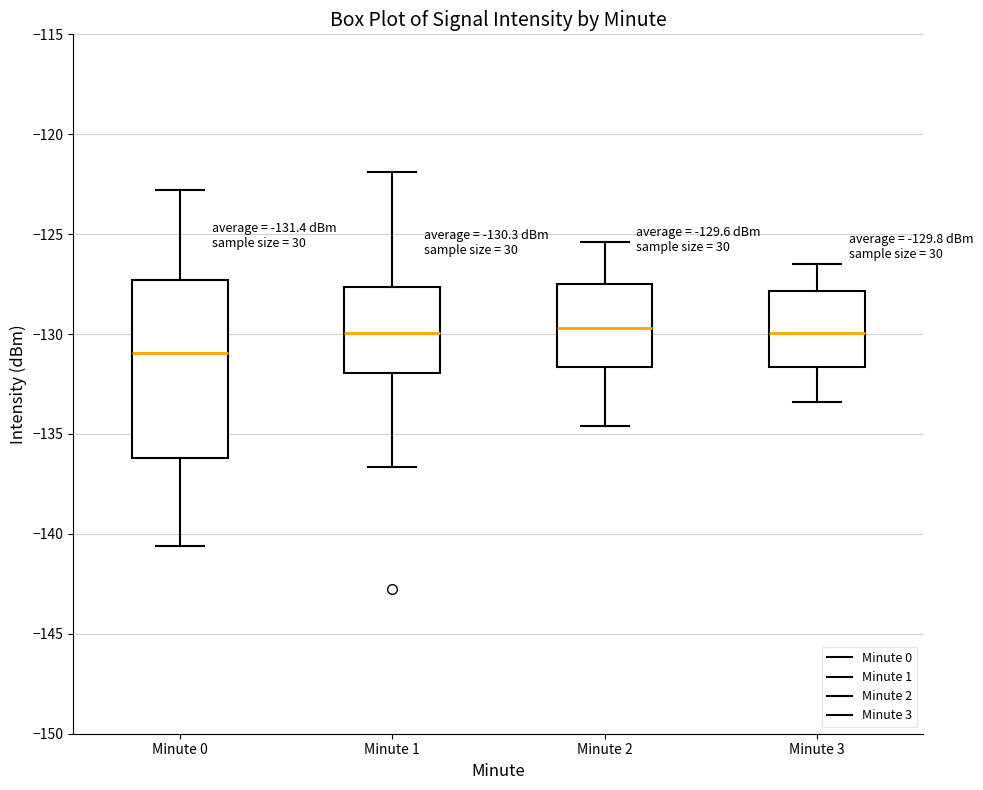

Comparing the boxes themselves (not the whiskers), which one is the tallest?

Minute 0